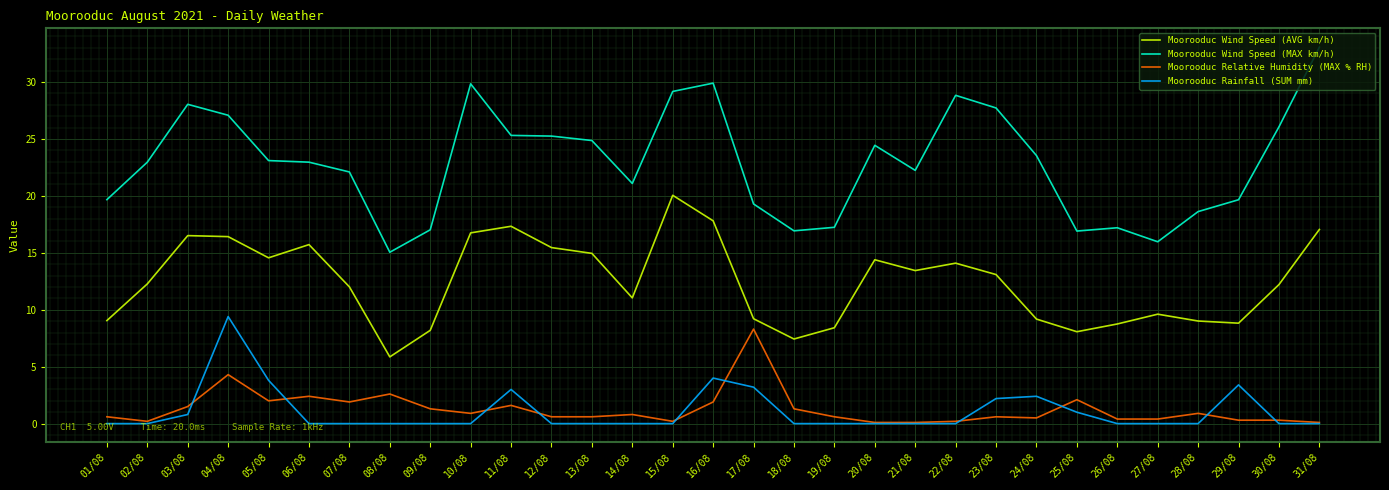

Which series has the largest range (max minus min)?

Moorooduc Wind Speed (MAX km/h)